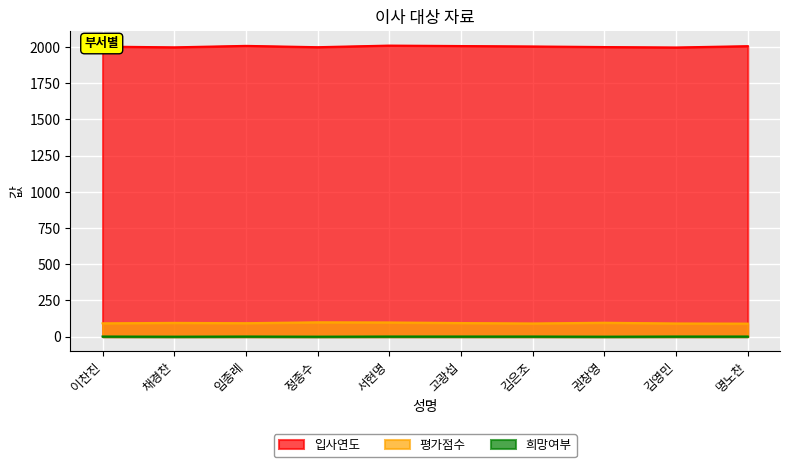

Reading left to right, what are all the values shown in this chart?

입사연도: 이찬진=2002	채경찬=1997	임종례=2007	정종수=1998	서현명=2009	고광섭=2006	김은조=2003	권창영=1999	김영민=1996	명노찬=2005
평가점수: 이찬진=92	채경찬=95	임종례=93	정종수=99	서현명=98	고광섭=94	김은조=91	권창영=96	김영민=91	명노찬=90
희망여부: 이찬진=1	채경찬=0	임종례=1	정종수=0	서현명=1	고광섭=1	김은조=1	권창영=0	김영민=1	명노찬=1